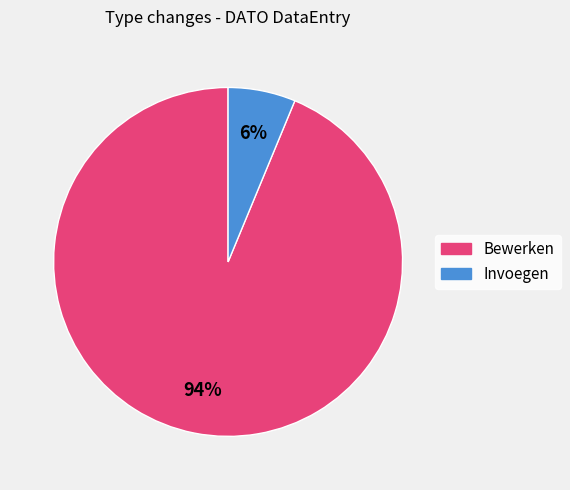

Count the number of slices in the pie.

2